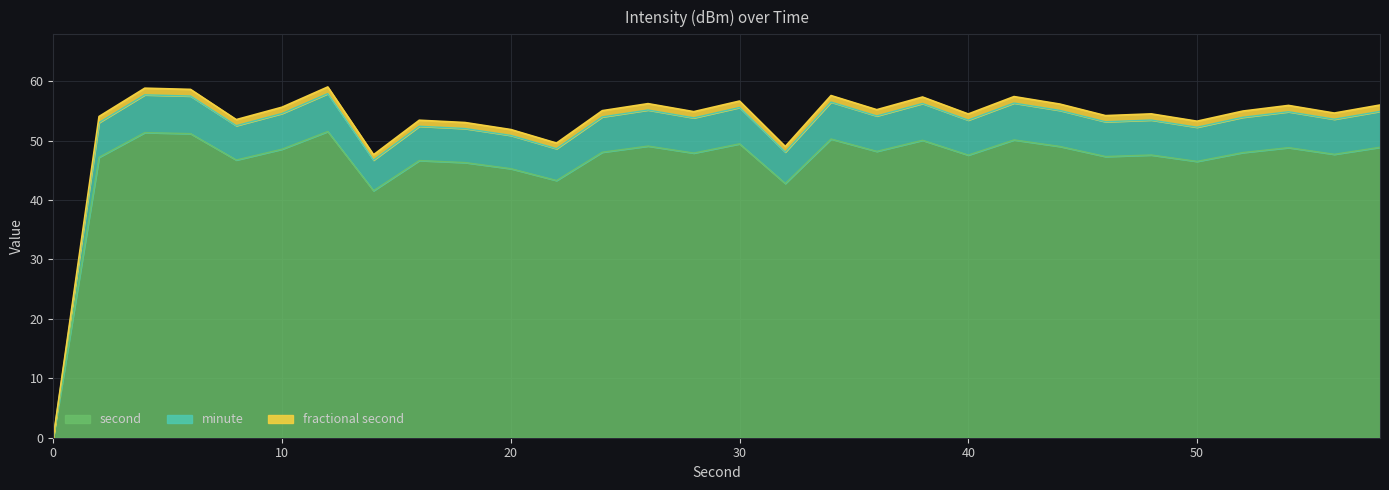

Does the chart display data point markers on the line(s)?

No